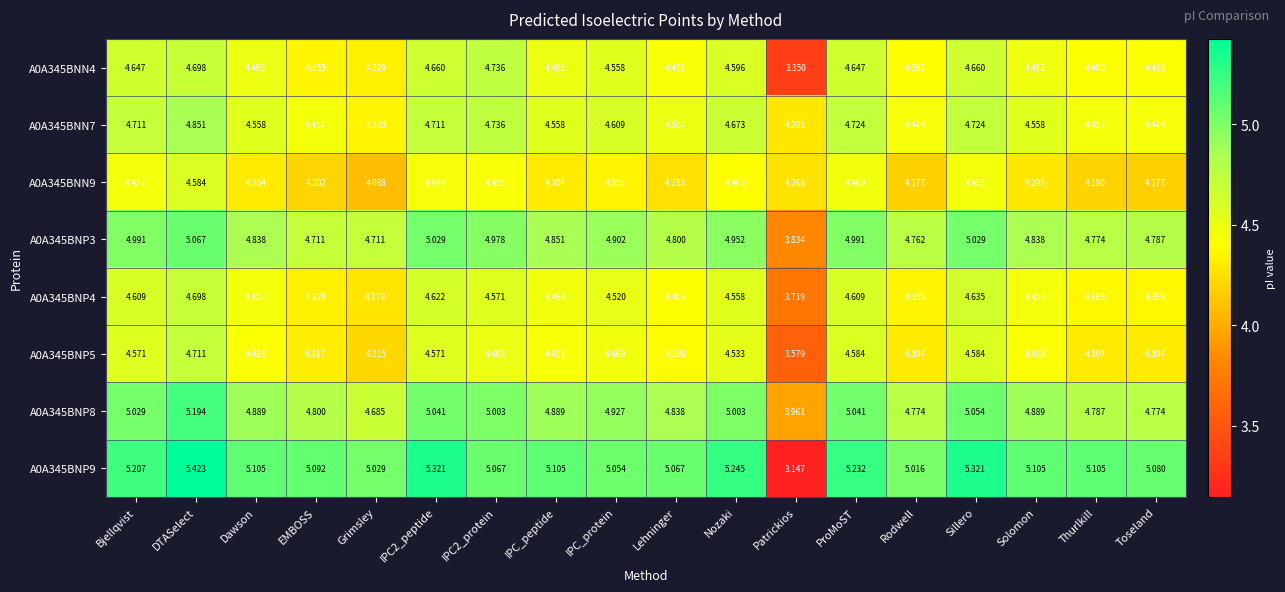

Where does the A0A345BNP3 series first go above 4?

Bjellqvist